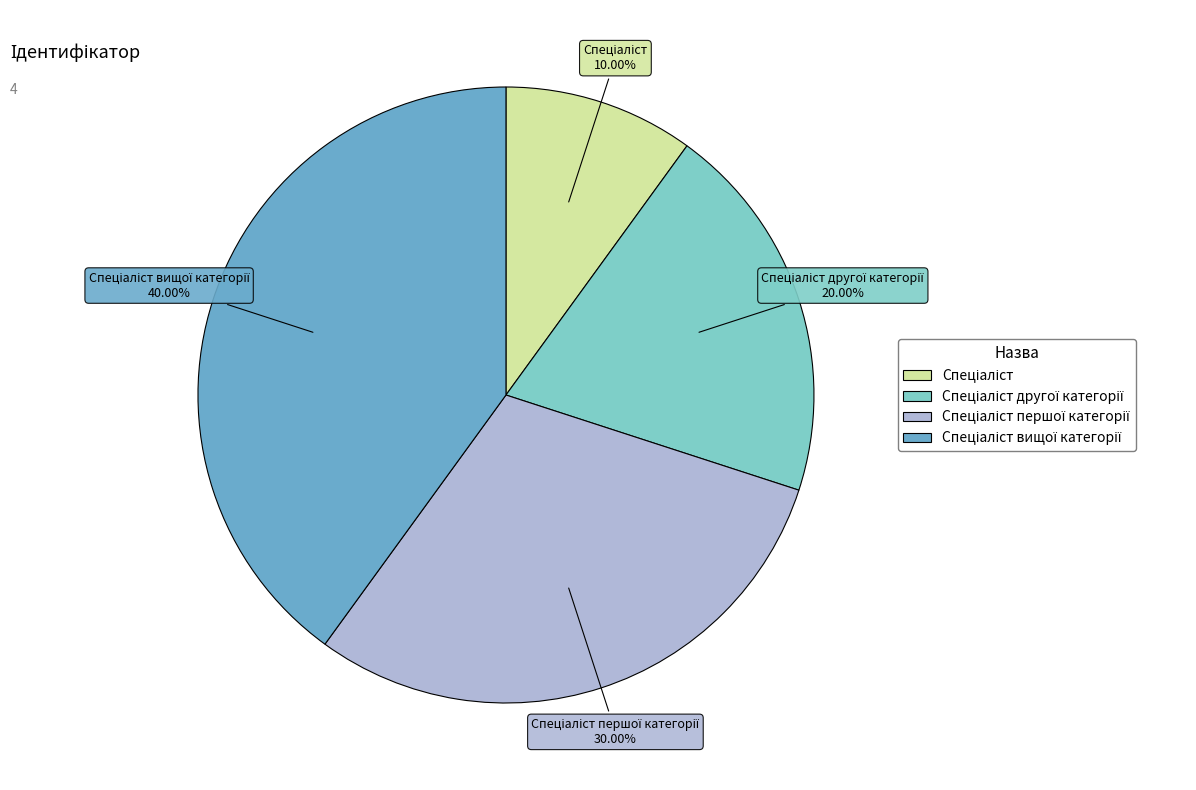

Is there a majority slice in this chart?

No